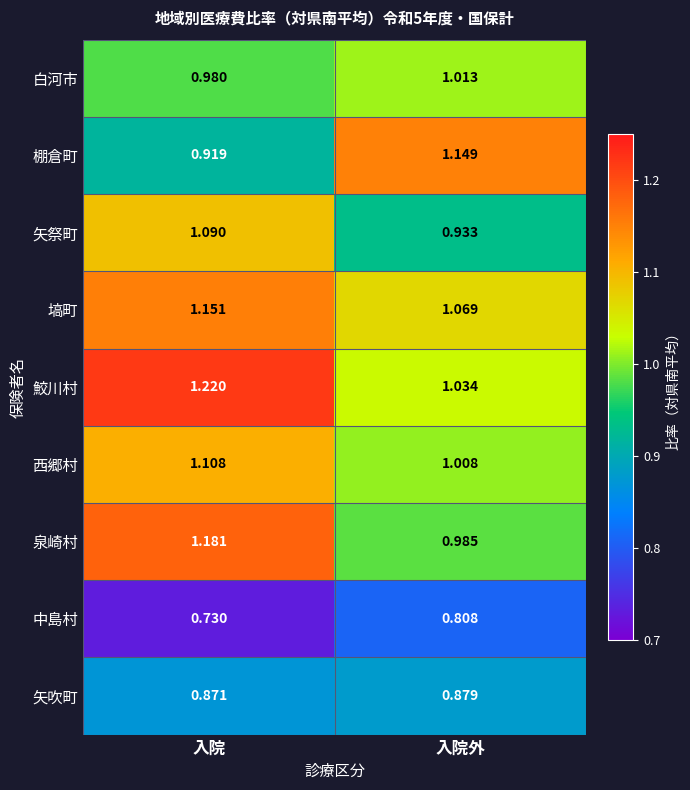

Which label corresponds to the smallest value in the chart?

入院